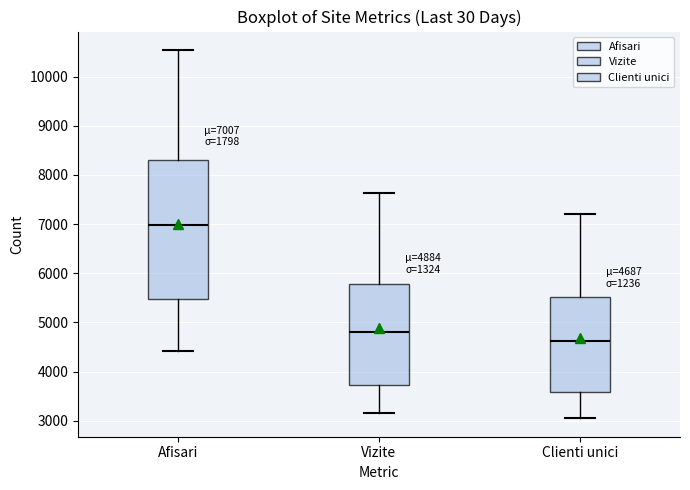

Which box's median line is the highest?

Afisari